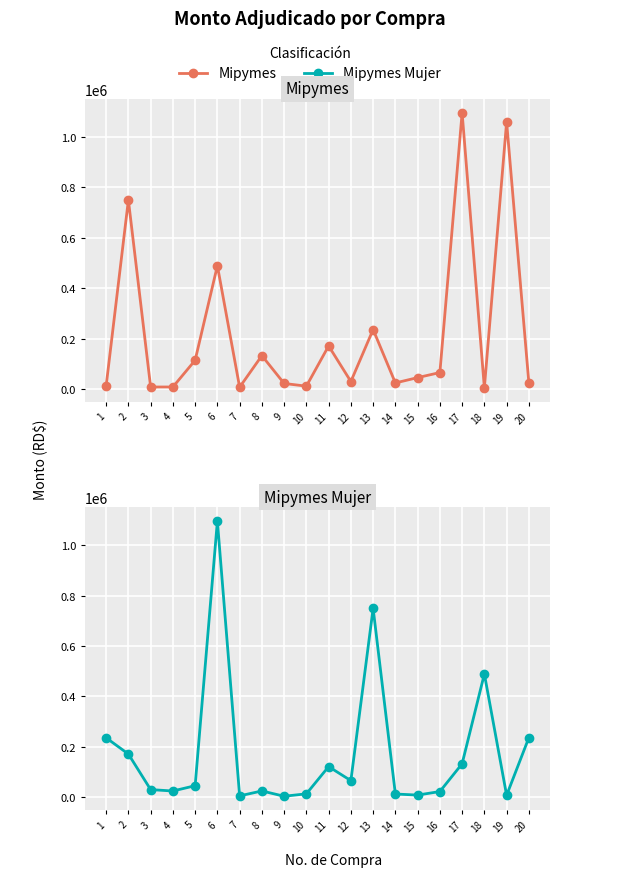

Is it true that Mipymes Mujer equals 800847.4 at 18?

False